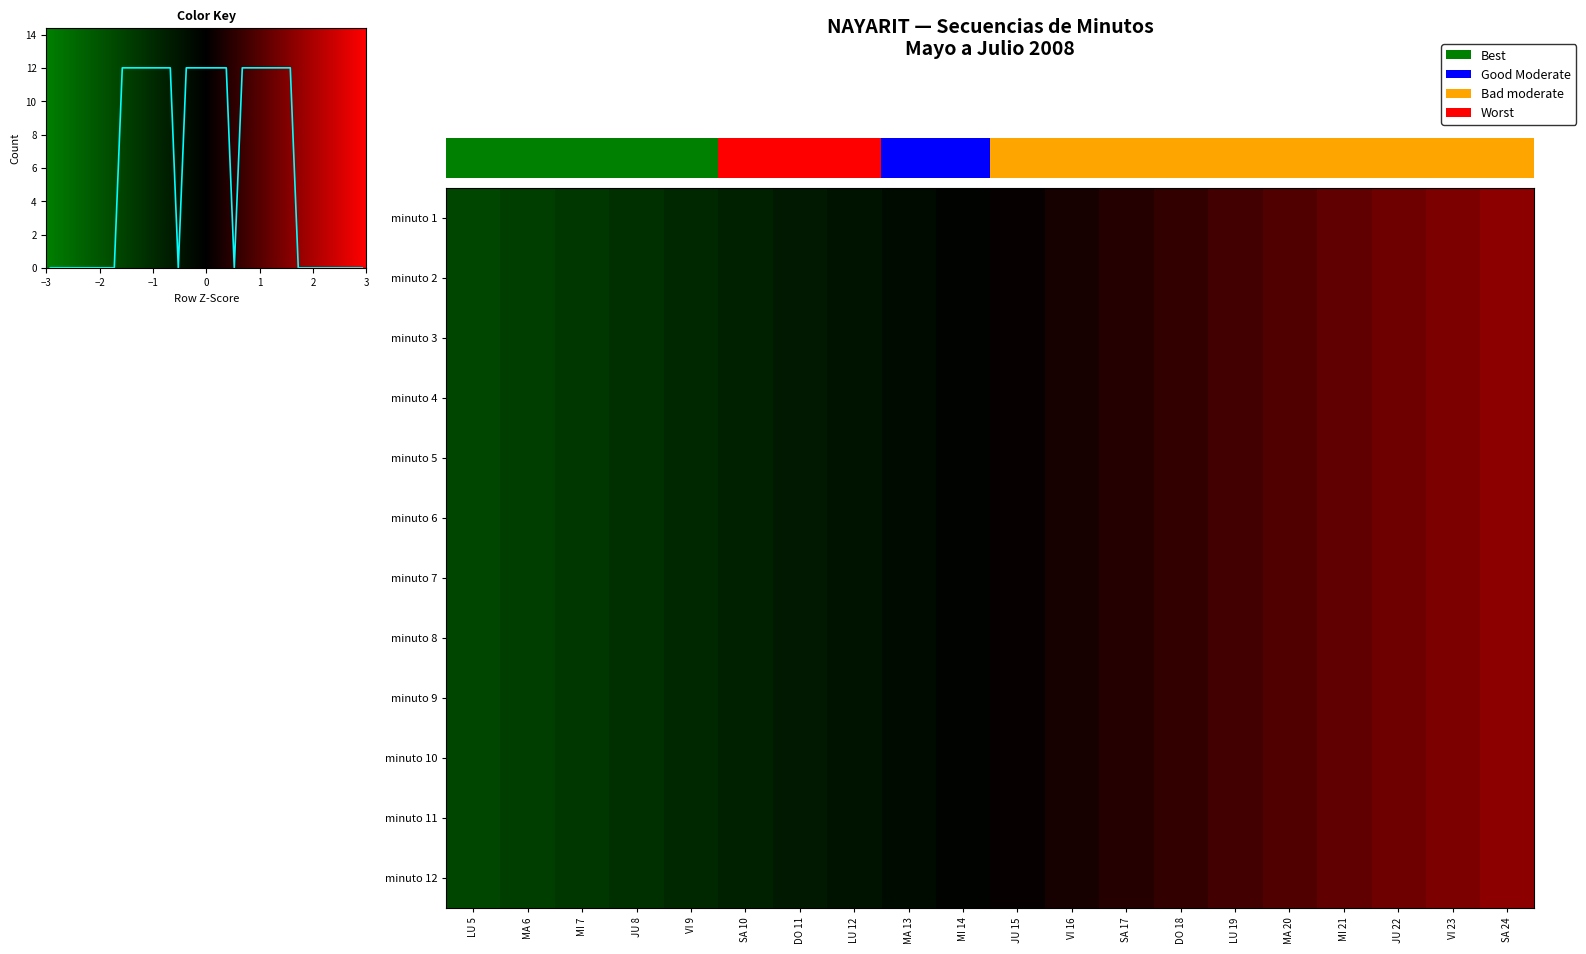

Reading left to right, list all the values displayed in this chart.

minuto 1: LU 5=-1.6	MA 6=-1.5	MI 7=-1.3	JU 8=-1.1	VI 9=-1.0	SA 10=-0.8	DO 11=-0.6	LU 12=-0.4	MA 13=-0.3	MI 14=-0.1	JU 15=0.1	VI 16=0.3	SA 17=0.4	DO 18=0.6	LU 19=0.8	MA 20=1.0	MI 21=1.1	JU 22=1.3	VI 23=1.5	SA 24=1.6
minuto 2: LU 5=-1.6	MA 6=-1.5	MI 7=-1.3	JU 8=-1.1	VI 9=-1.0	SA 10=-0.8	DO 11=-0.6	LU 12=-0.4	MA 13=-0.3	MI 14=-0.1	JU 15=0.1	VI 16=0.3	SA 17=0.4	DO 18=0.6	LU 19=0.8	MA 20=1.0	MI 21=1.1	JU 22=1.3	VI 23=1.5	SA 24=1.6
minuto 3: LU 5=-1.6	MA 6=-1.5	MI 7=-1.3	JU 8=-1.1	VI 9=-1.0	SA 10=-0.8	DO 11=-0.6	LU 12=-0.4	MA 13=-0.3	MI 14=-0.1	JU 15=0.1	VI 16=0.3	SA 17=0.4	DO 18=0.6	LU 19=0.8	MA 20=1.0	MI 21=1.1	JU 22=1.3	VI 23=1.5	SA 24=1.6
minuto 4: LU 5=-1.6	MA 6=-1.5	MI 7=-1.3	JU 8=-1.1	VI 9=-1.0	SA 10=-0.8	DO 11=-0.6	LU 12=-0.4	MA 13=-0.3	MI 14=-0.1	JU 15=0.1	VI 16=0.3	SA 17=0.4	DO 18=0.6	LU 19=0.8	MA 20=1.0	MI 21=1.1	JU 22=1.3	VI 23=1.5	SA 24=1.6
minuto 5: LU 5=-1.6	MA 6=-1.5	MI 7=-1.3	JU 8=-1.1	VI 9=-1.0	SA 10=-0.8	DO 11=-0.6	LU 12=-0.4	MA 13=-0.3	MI 14=-0.1	JU 15=0.1	VI 16=0.3	SA 17=0.4	DO 18=0.6	LU 19=0.8	MA 20=1.0	MI 21=1.1	JU 22=1.3	VI 23=1.5	SA 24=1.6
minuto 6: LU 5=-1.6	MA 6=-1.5	MI 7=-1.3	JU 8=-1.1	VI 9=-1.0	SA 10=-0.8	DO 11=-0.6	LU 12=-0.4	MA 13=-0.3	MI 14=-0.1	JU 15=0.1	VI 16=0.3	SA 17=0.4	DO 18=0.6	LU 19=0.8	MA 20=1.0	MI 21=1.1	JU 22=1.3	VI 23=1.5	SA 24=1.6
minuto 7: LU 5=-1.6	MA 6=-1.5	MI 7=-1.3	JU 8=-1.1	VI 9=-1.0	SA 10=-0.8	DO 11=-0.6	LU 12=-0.4	MA 13=-0.3	MI 14=-0.1	JU 15=0.1	VI 16=0.3	SA 17=0.4	DO 18=0.6	LU 19=0.8	MA 20=1.0	MI 21=1.1	JU 22=1.3	VI 23=1.5	SA 24=1.6
minuto 8: LU 5=-1.6	MA 6=-1.5	MI 7=-1.3	JU 8=-1.1	VI 9=-1.0	SA 10=-0.8	DO 11=-0.6	LU 12=-0.4	MA 13=-0.3	MI 14=-0.1	JU 15=0.1	VI 16=0.3	SA 17=0.4	DO 18=0.6	LU 19=0.8	MA 20=1.0	MI 21=1.1	JU 22=1.3	VI 23=1.5	SA 24=1.6
minuto 9: LU 5=-1.6	MA 6=-1.5	MI 7=-1.3	JU 8=-1.1	VI 9=-1.0	SA 10=-0.8	DO 11=-0.6	LU 12=-0.4	MA 13=-0.3	MI 14=-0.1	JU 15=0.1	VI 16=0.3	SA 17=0.4	DO 18=0.6	LU 19=0.8	MA 20=1.0	MI 21=1.1	JU 22=1.3	VI 23=1.5	SA 24=1.6
minuto 10: LU 5=-1.6	MA 6=-1.5	MI 7=-1.3	JU 8=-1.1	VI 9=-1.0	SA 10=-0.8	DO 11=-0.6	LU 12=-0.4	MA 13=-0.3	MI 14=-0.1	JU 15=0.1	VI 16=0.3	SA 17=0.4	DO 18=0.6	LU 19=0.8	MA 20=1.0	MI 21=1.1	JU 22=1.3	VI 23=1.5	SA 24=1.6
minuto 11: LU 5=-1.6	MA 6=-1.5	MI 7=-1.3	JU 8=-1.1	VI 9=-1.0	SA 10=-0.8	DO 11=-0.6	LU 12=-0.4	MA 13=-0.3	MI 14=-0.1	JU 15=0.1	VI 16=0.3	SA 17=0.4	DO 18=0.6	LU 19=0.8	MA 20=1.0	MI 21=1.1	JU 22=1.3	VI 23=1.5	SA 24=1.6
minuto 12: LU 5=-1.6	MA 6=-1.5	MI 7=-1.3	JU 8=-1.1	VI 9=-1.0	SA 10=-0.8	DO 11=-0.6	LU 12=-0.4	MA 13=-0.3	MI 14=-0.1	JU 15=0.1	VI 16=0.3	SA 17=0.4	DO 18=0.6	LU 19=0.8	MA 20=1.0	MI 21=1.1	JU 22=1.3	VI 23=1.5	SA 24=1.6